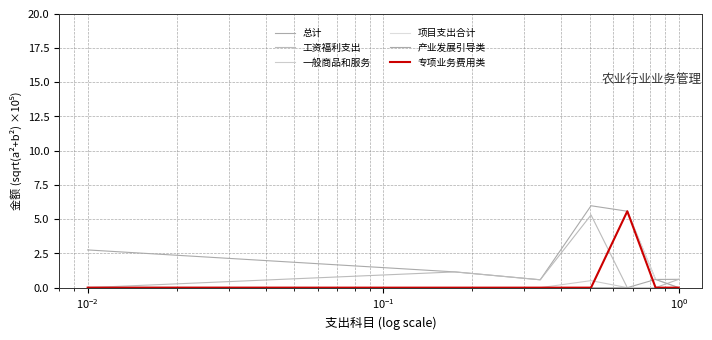

How many lines are shown in the chart?

6